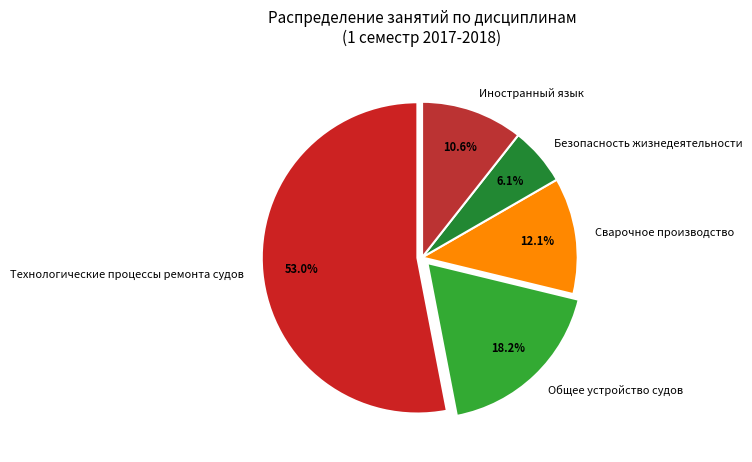

What is the largest slice in the pie chart?

Технологические процессы ремонта судов